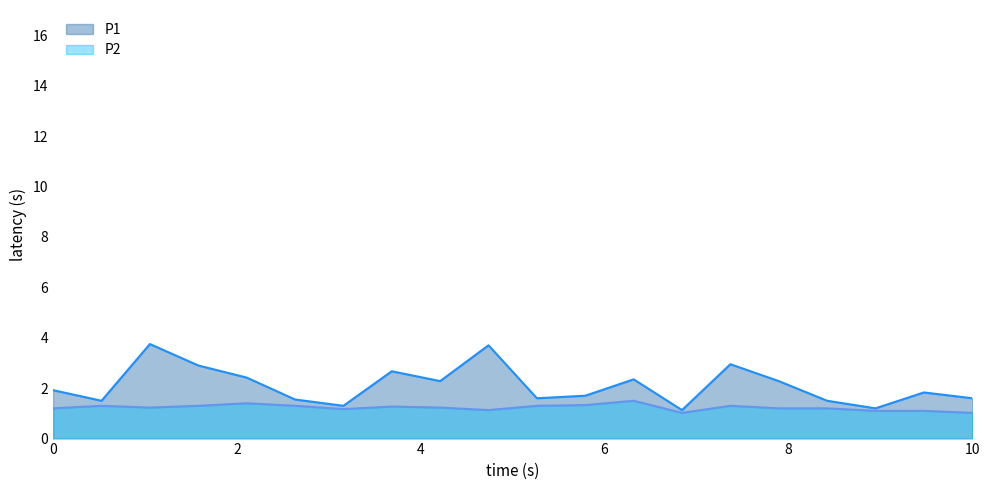

Rank the series by their average value, from highest to lowest.

P1, P2